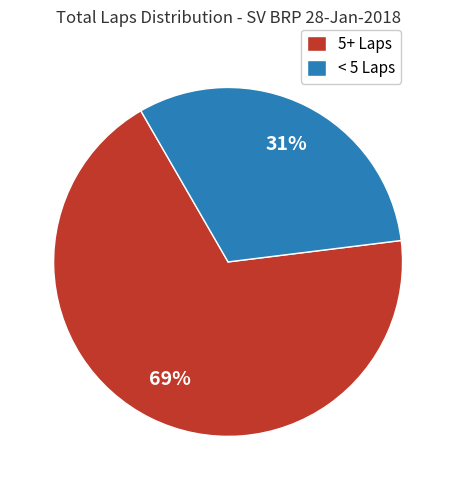

Rank the categories by value from lowest to highest.

< 5 Laps, 5+ Laps